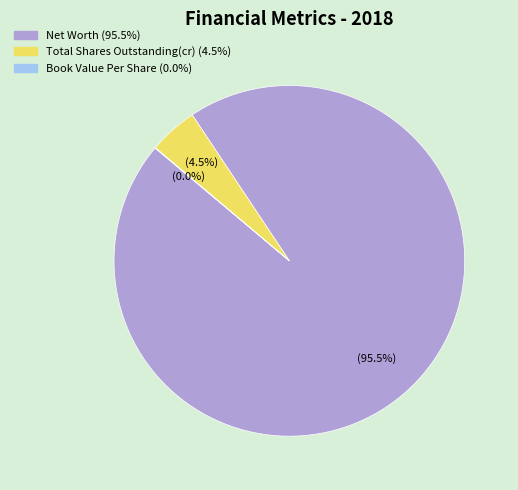

Between Net Worth and Total Shares Outstanding(cr), which is larger?

Net Worth